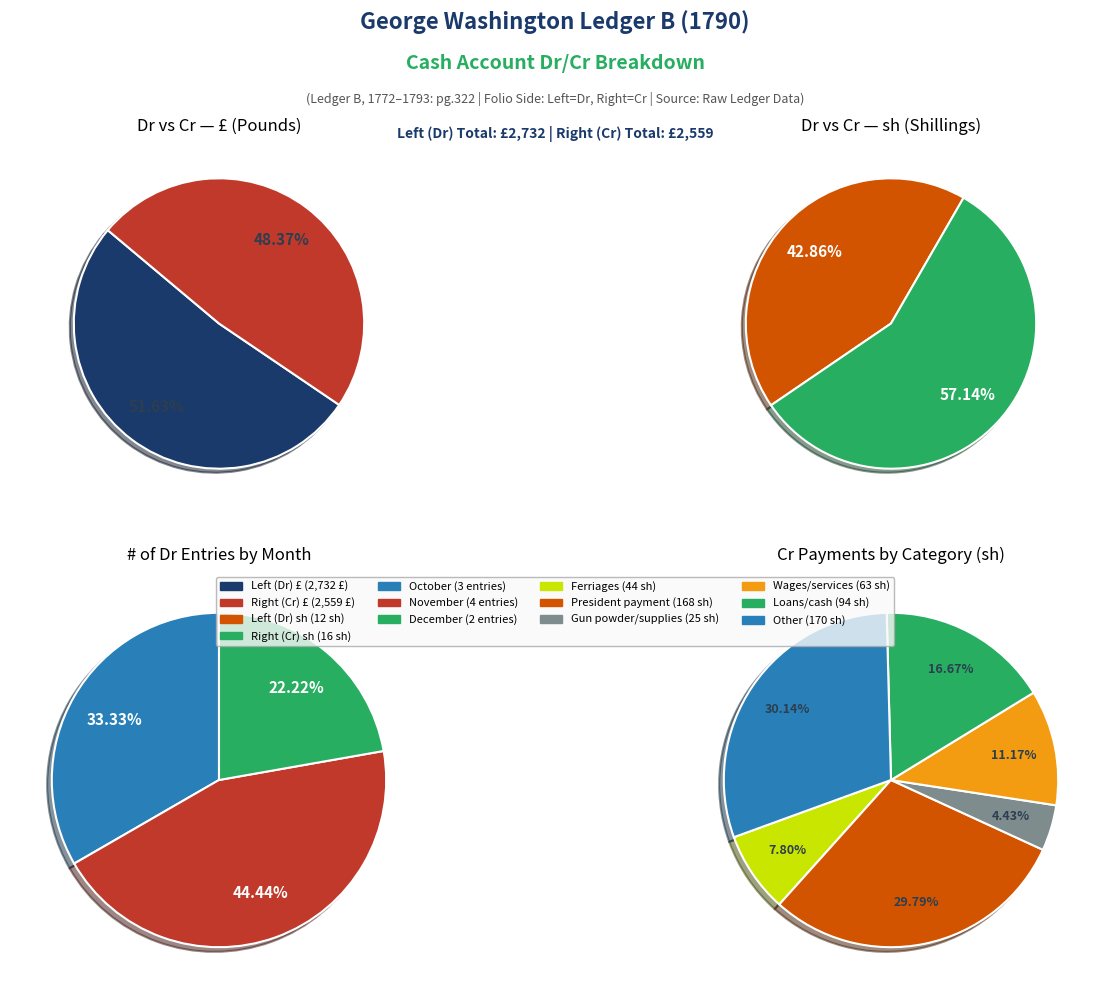

Does any single category account for the majority?

Yes